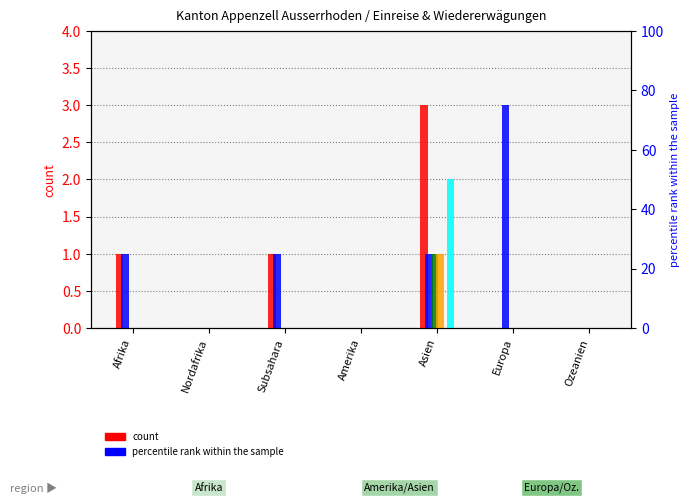

What is the difference between the maximum and minimum values in the Abweisungen series?

1